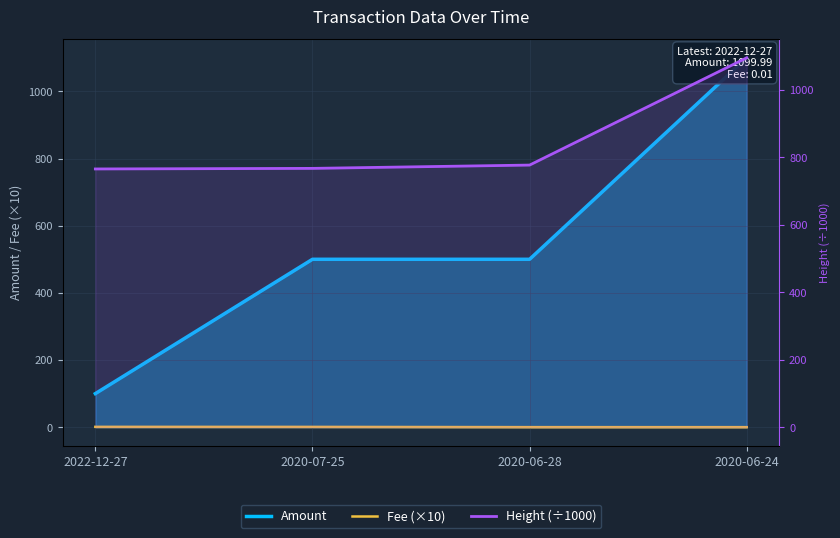

How many values in the Height (÷1000) series are below 777?

2